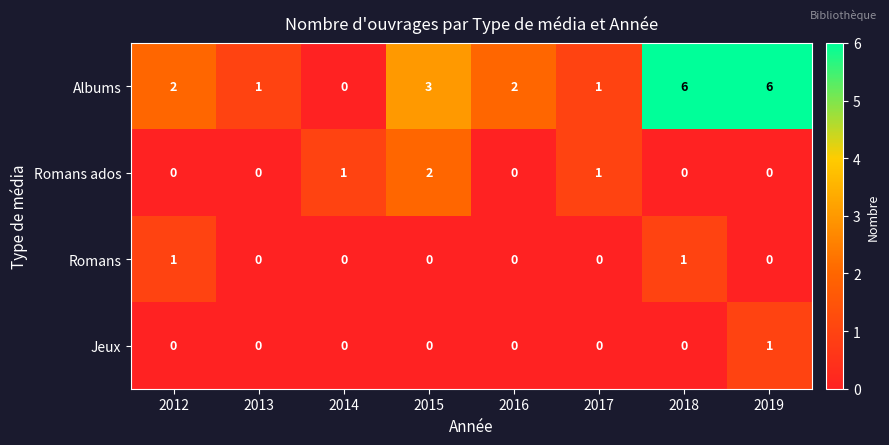

The Albums series shows 6 at 2019. True or false?

True